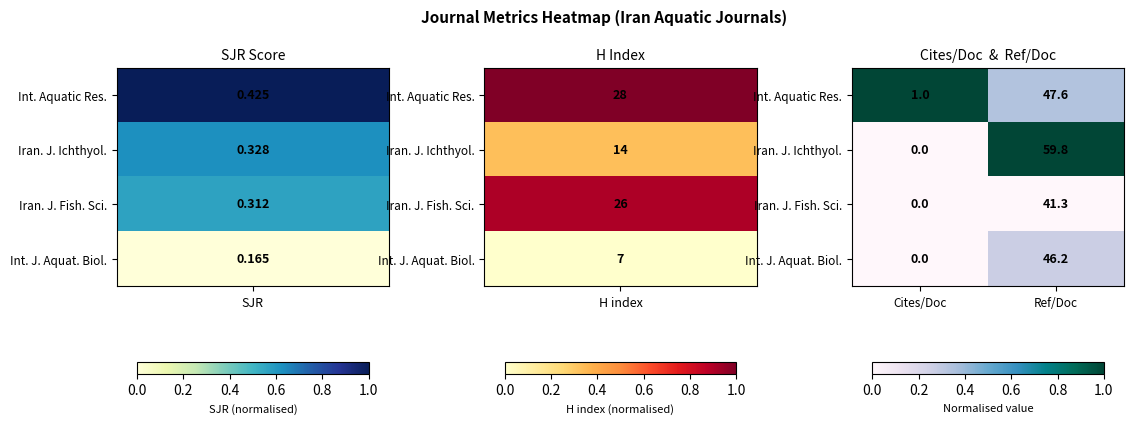

Reading right to left, what are all the values shown in this chart?

Int. Aquatic Res.: 47.6	1.0
Iran. J. Ichthyol.: 59.8	0.0
Iran. J. Fish. Sci.: 41.3	0.0
Int. J. Aquat. Biol.: 46.2	0.0